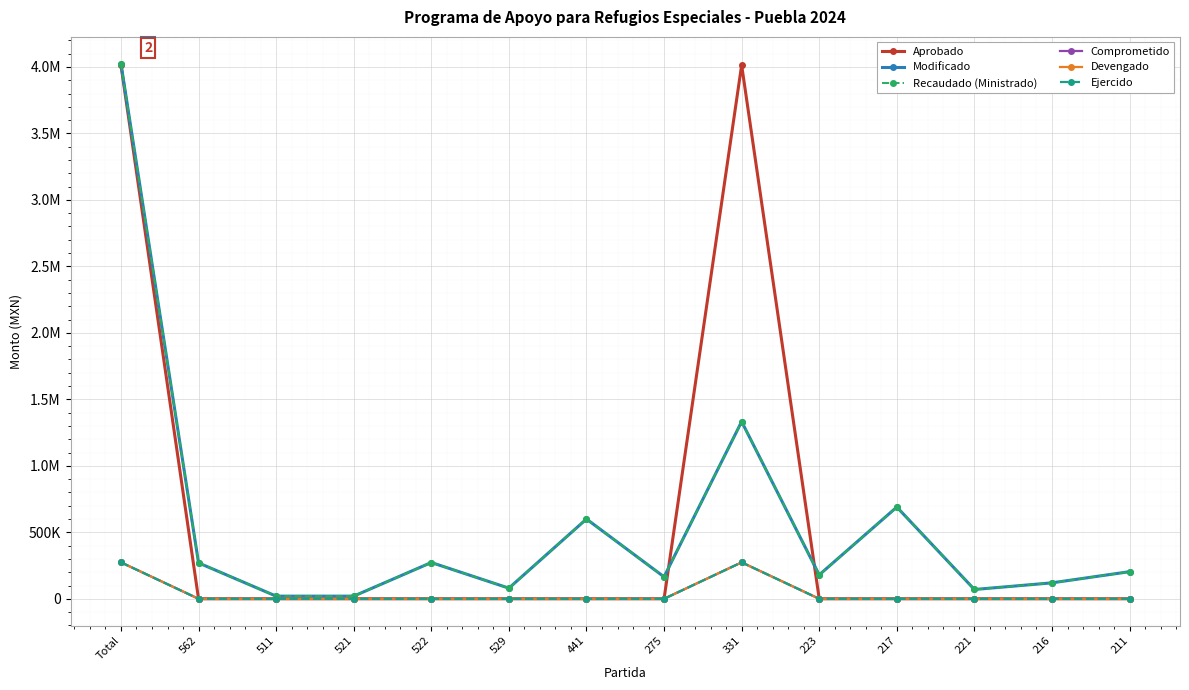

How many data points in Modificado are less than 204000?

7